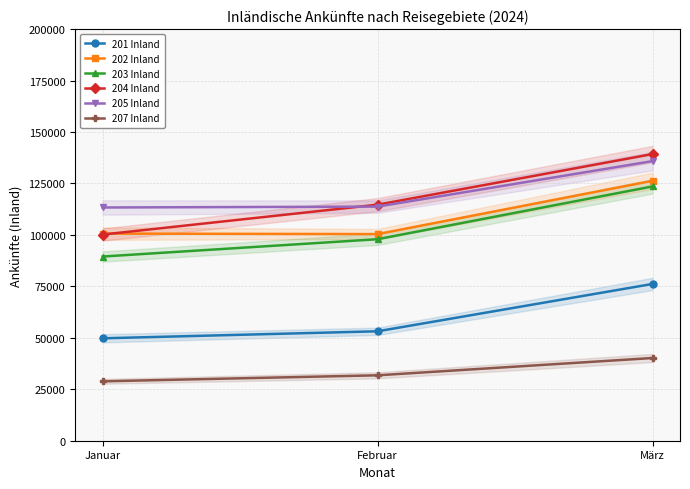

What are all the series names shown in the legend?

201 Inland, 202 Inland, 203 Inland, 204 Inland, 205 Inland, 207 Inland